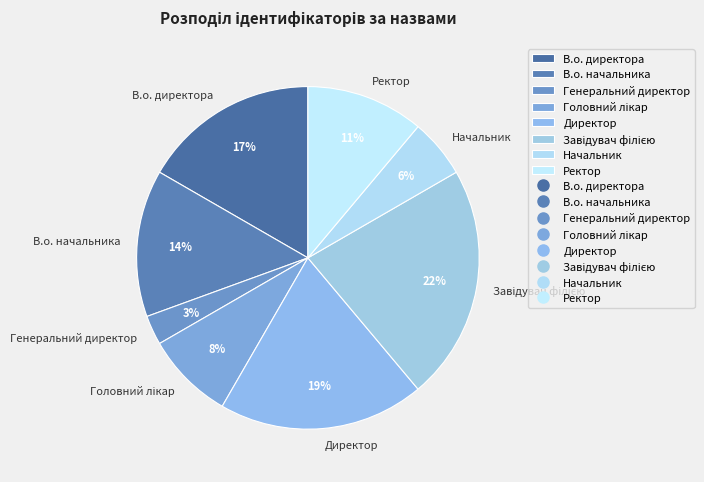

Combined, do В.о. начальника and Начальник account for over 50%?

No